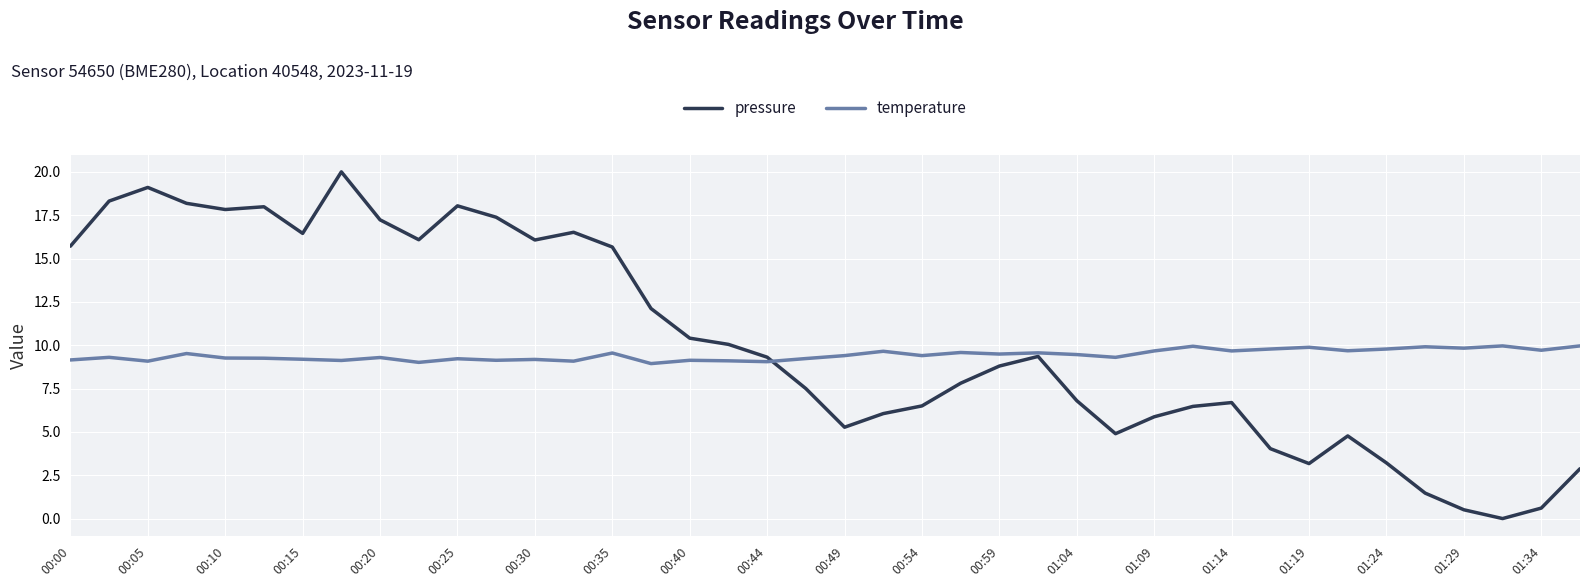

Rank the series by their maximum value, from lowest to highest.

temperature, pressure